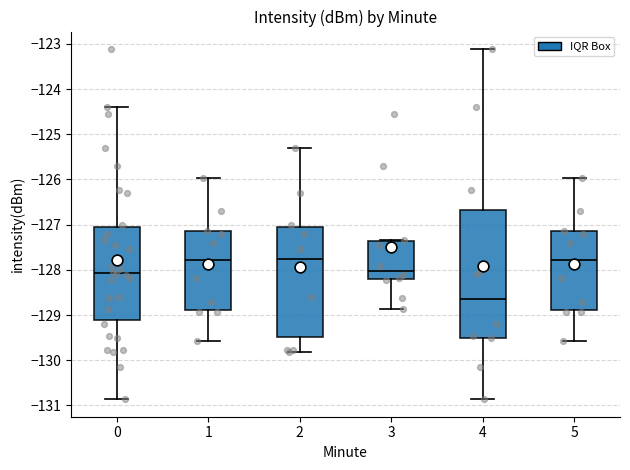

Reading left to right, transcribe this box plot: for each box, give where its median line is, the range the box spans, and where its two whiskers end, as read against the y-axis. The values are not printed on the chart, so give them approximately, as read against the axis.

0: median -128.1, box -129.1 to -127.1, whiskers -130.9 to -124.4
1: median -127.8, box -128.9 to -127.2, whiskers -129.6 to -126.0
2: median -127.8, box -129.5 to -127.1, whiskers -129.8 to -125.3
3: median -128.0, box -128.2 to -127.4, whiskers -128.9 to -127.3
4: median -128.6, box -129.5 to -126.7, whiskers -130.9 to -123.1
5: median -127.8, box -128.9 to -127.2, whiskers -129.6 to -126.0